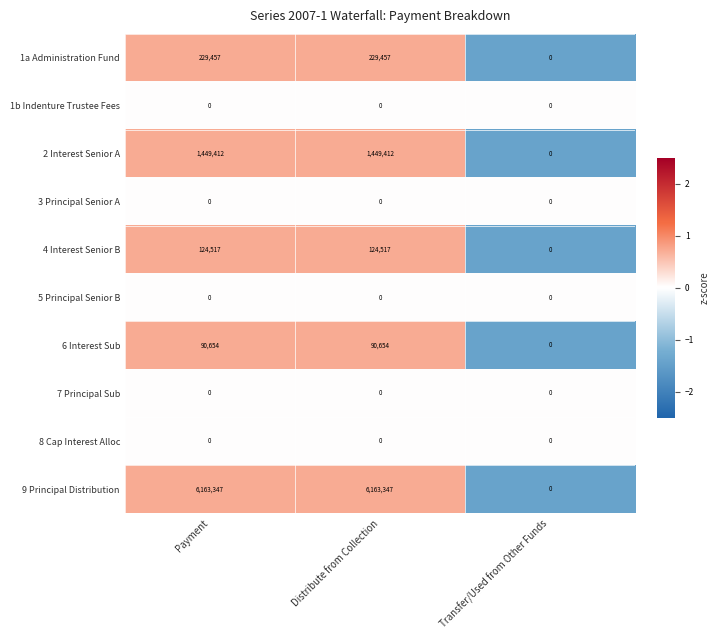

What is the highest value of the 6 Interest Sub series?

90654